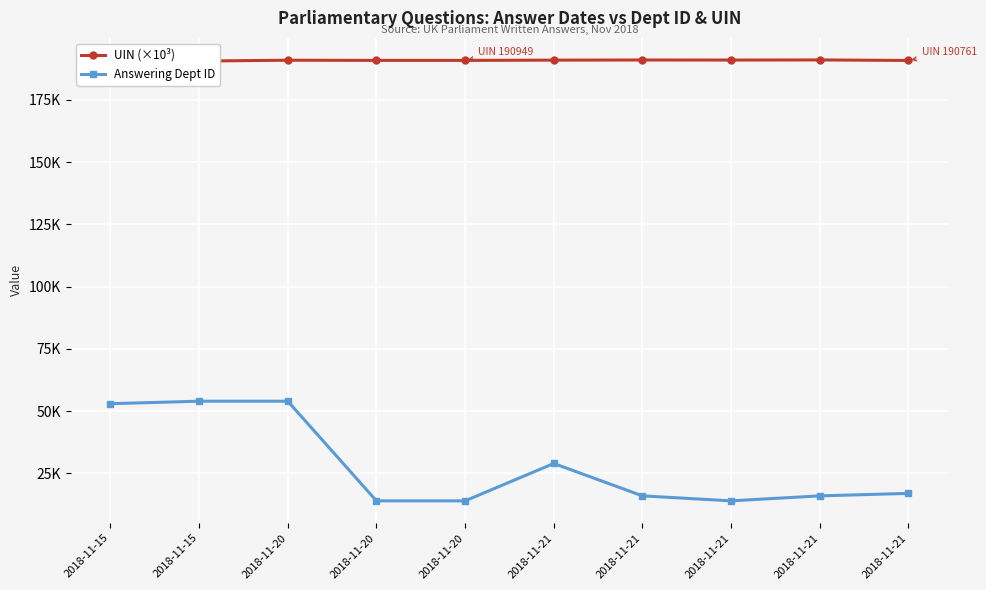

True or false: UIN (×10³) and Answering Dept ID cross at least once.

False